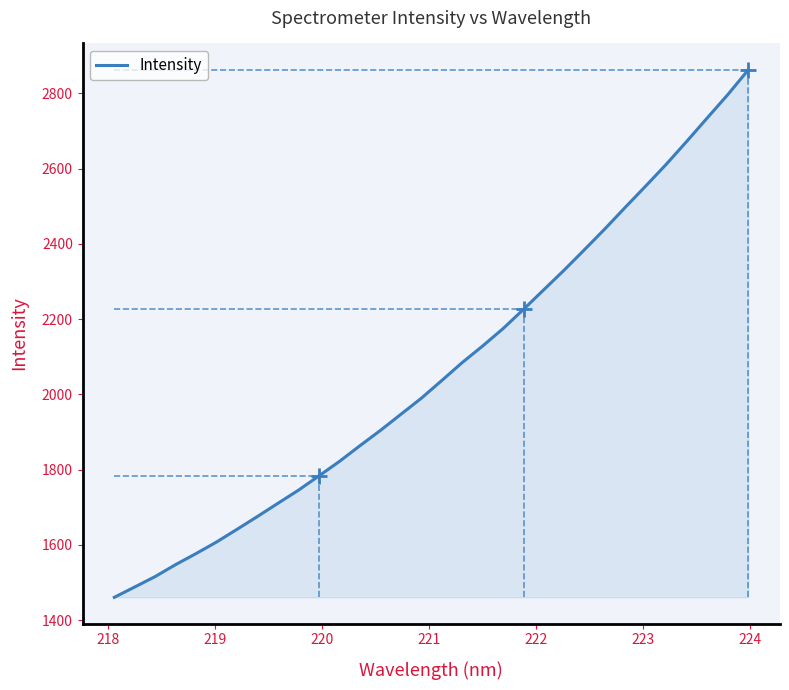

What is the difference between the maximum and minimum values?

1401.5